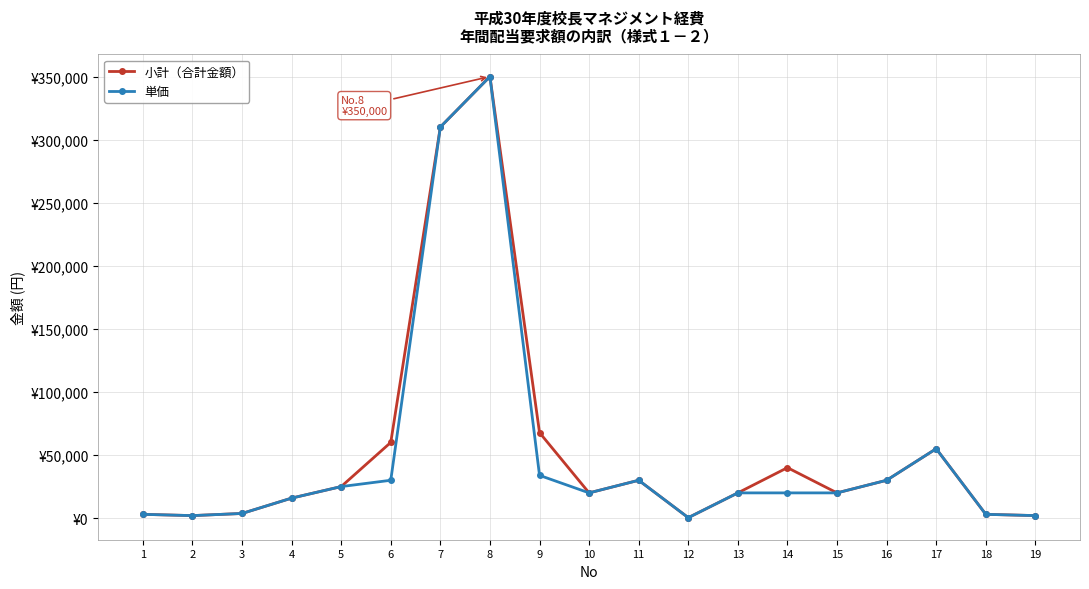

List the series in order of their overall mean, lowest first.

単価, 小計（合計金額）